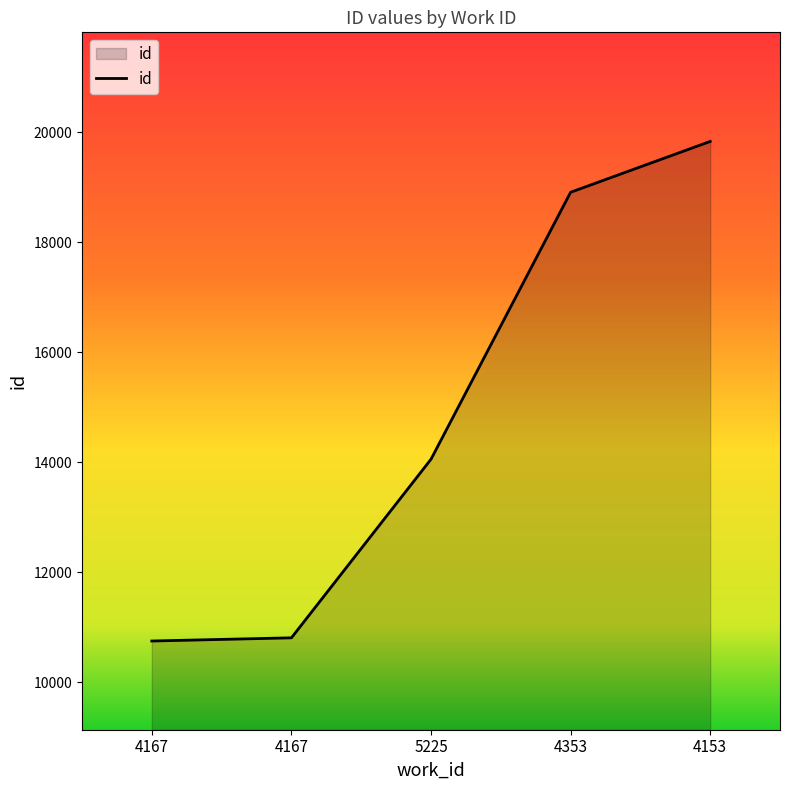

Rank the categories by value from lowest to highest.

4167, 4167, 5225, 4353, 4153